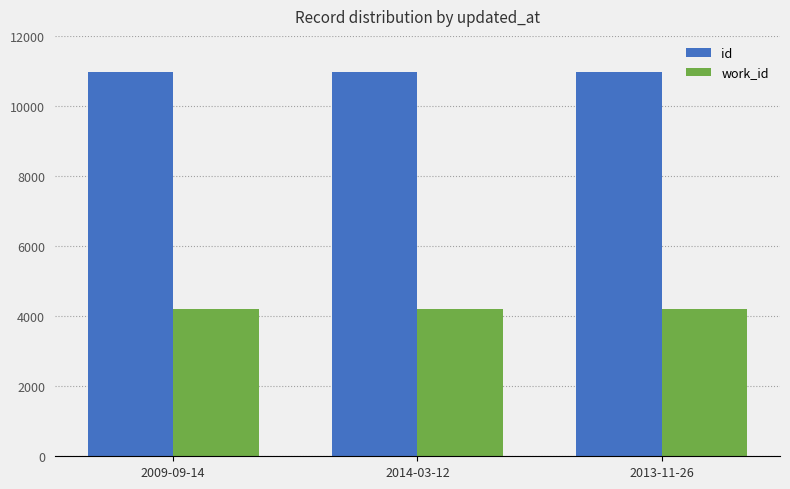

List the series in order of their peak value, lowest first.

work_id, id